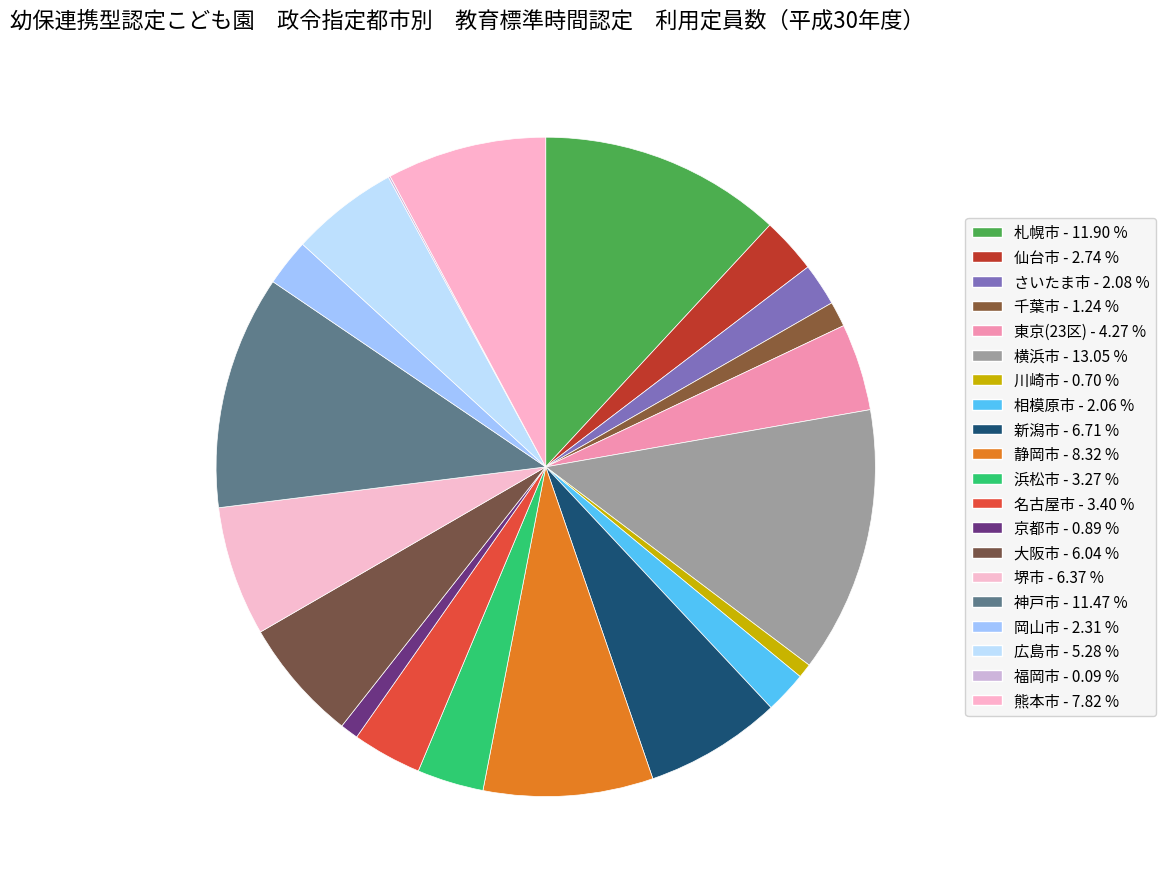

Is 大阪市 the majority of the pie?

No